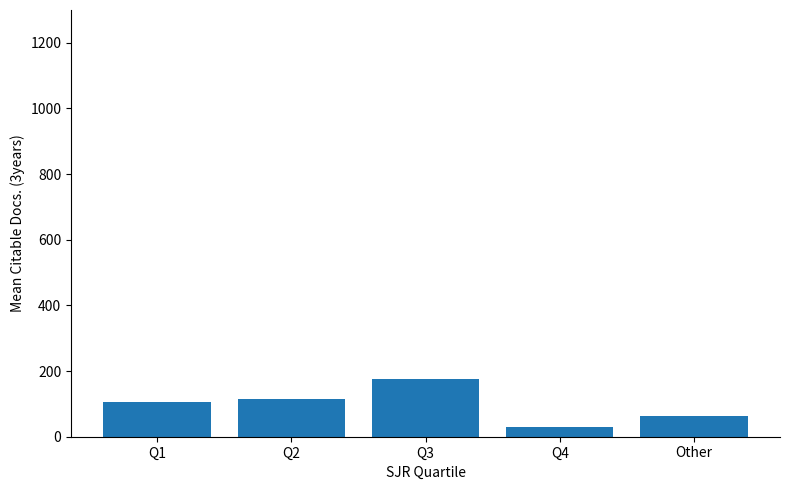

True or false: the data shows 113.9 at Q2.

True